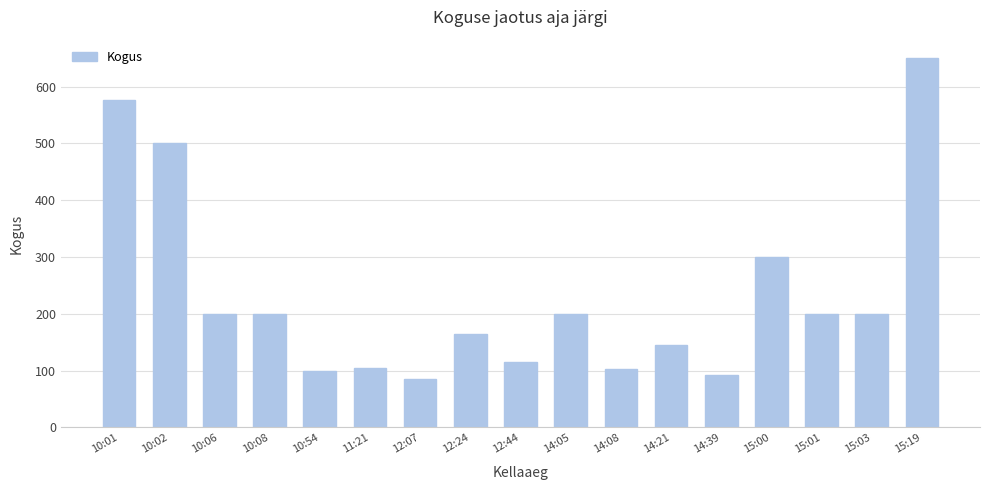

What is the difference between the maximum and minimum values?

565